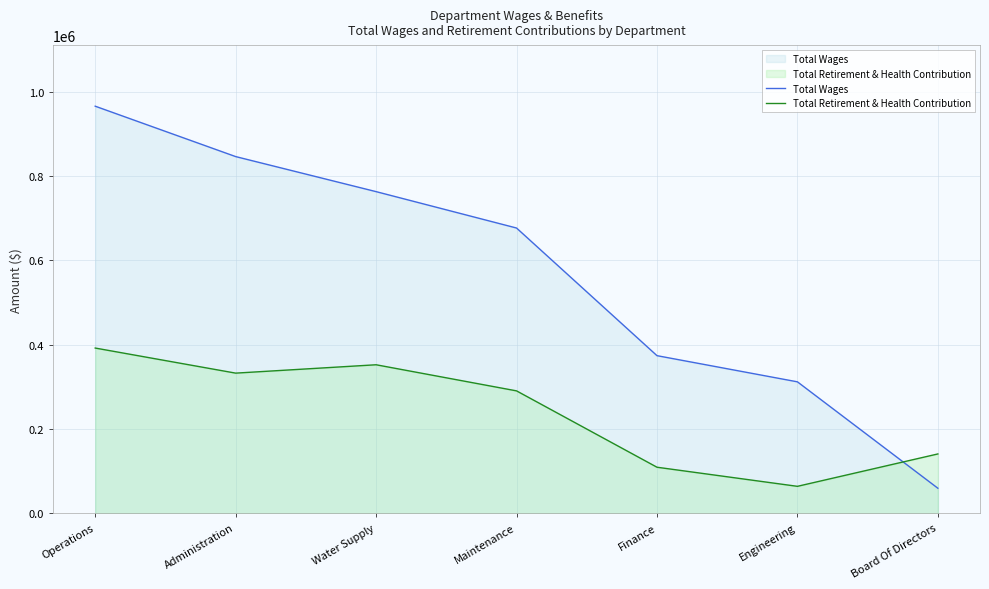

What is the sum of the Total Wages values at Finance and Operations?

1339426